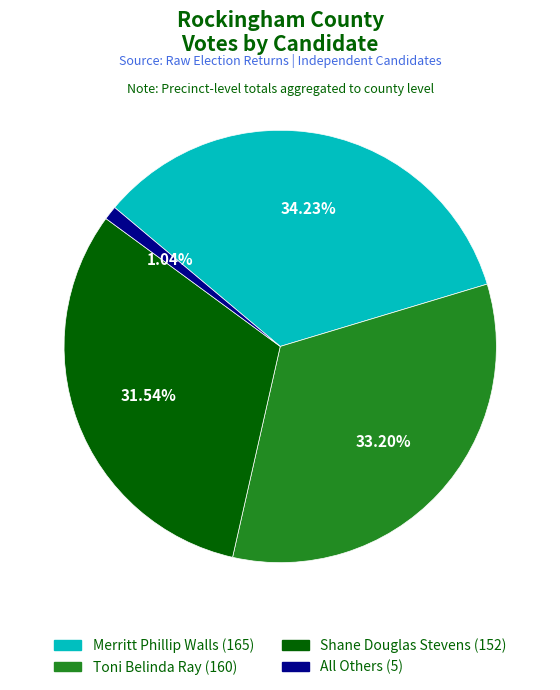

The All Others slice represents 1% of the pie. True or false?

True